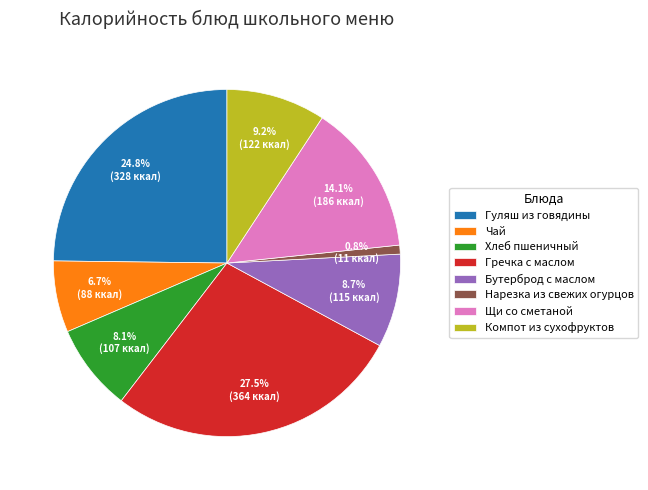

True or false: Гуляш из говядины accounts for 11% of the total.

False